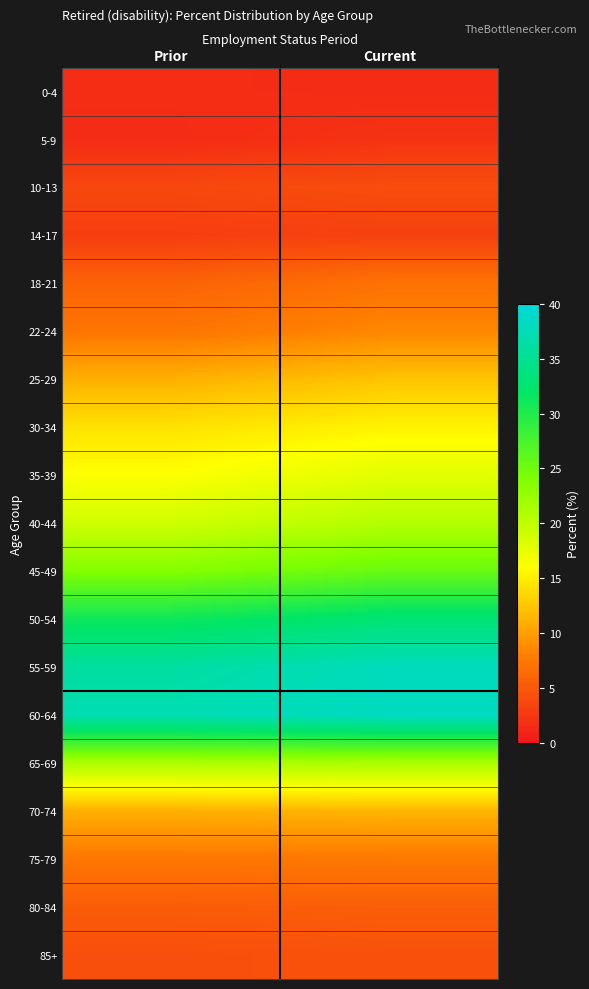

At Current, list the series in order from largest to smallest.

60-64, 55-59, 50-54, 45-49, 65-69, 40-44, 35-39, 30-34, 25-29, 70-74, 22-24, 75-79, 18-21, 80-84, 85+, 10-13, 14-17, 5-9, 0-4